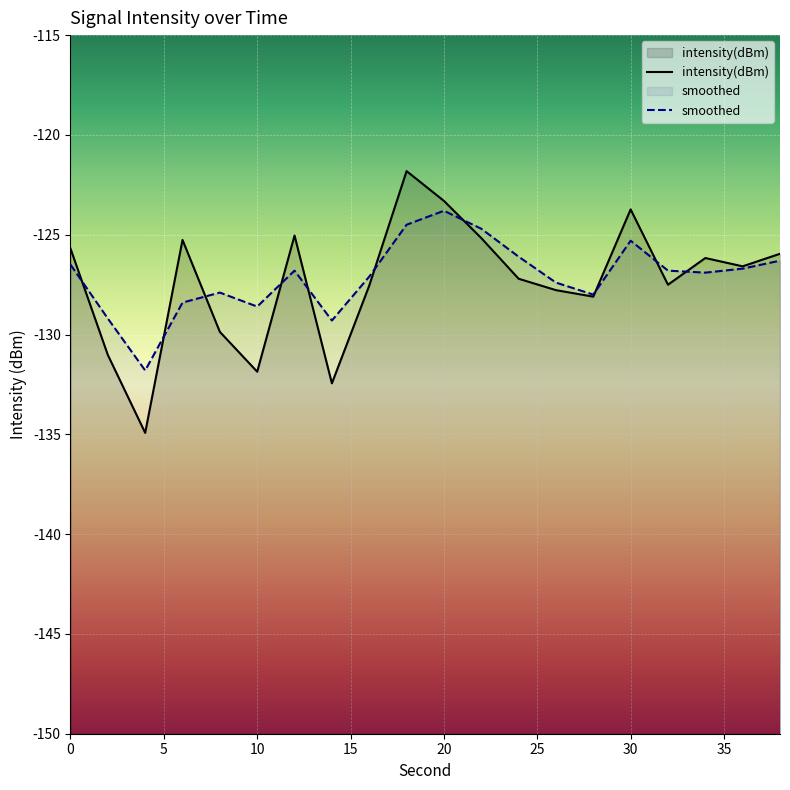

True or false: intensity(dBm) has a value of -194.5 at 34.

False